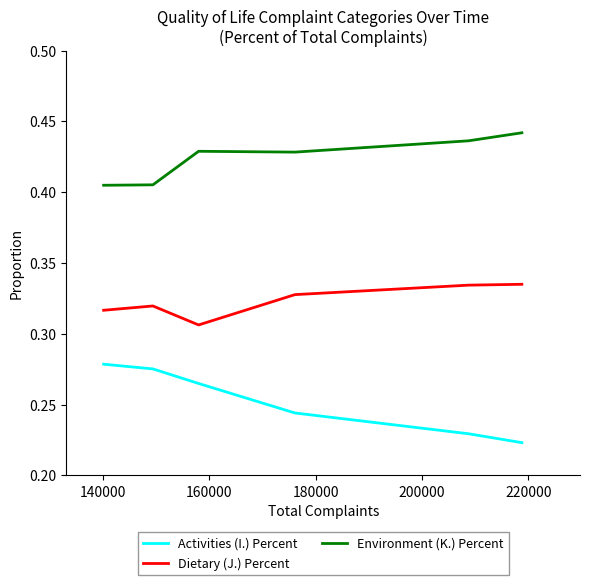

How many Dietary (J.) Percent values are between 0 and 1?

6